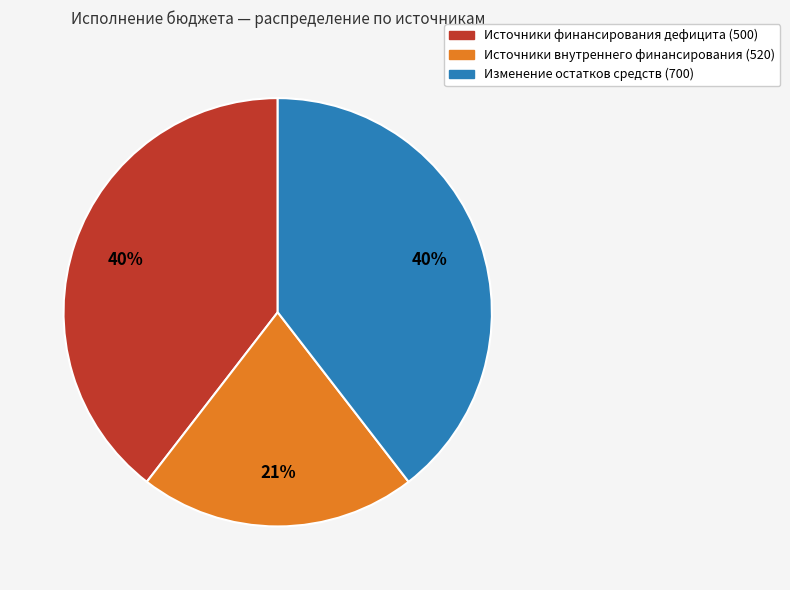

Which category has the smallest portion of the pie?

Источники внутреннего финансирования (520)